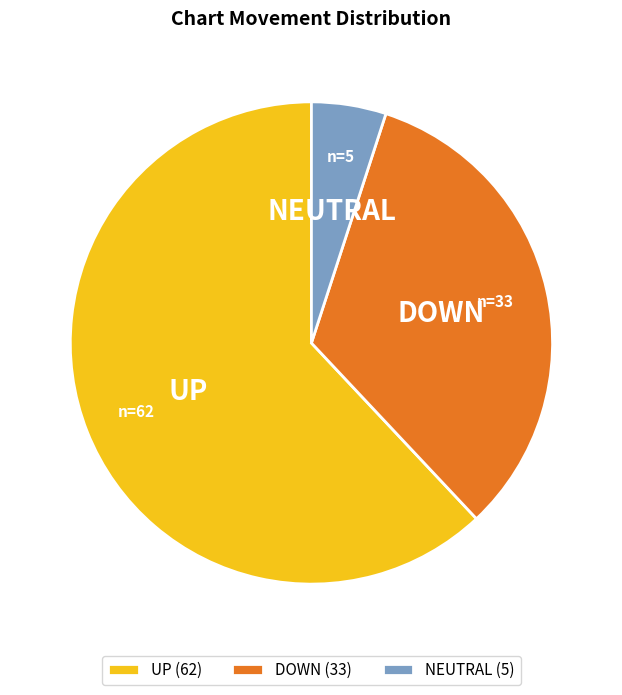

Is there any slice that represents more than half of the pie?

Yes